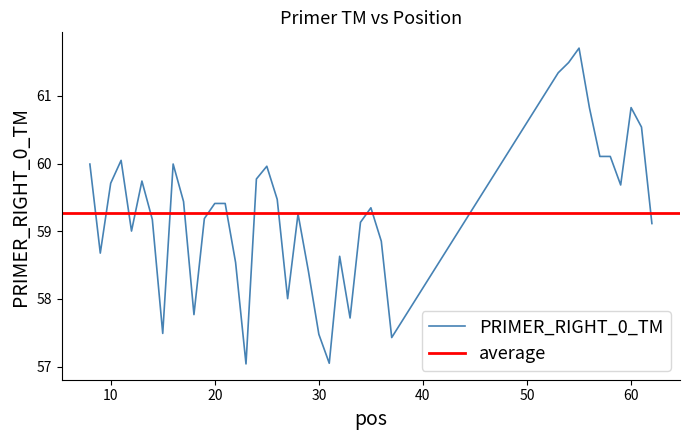

How many points are lower than both their immediate neighbors (excluding endpoints)?

10